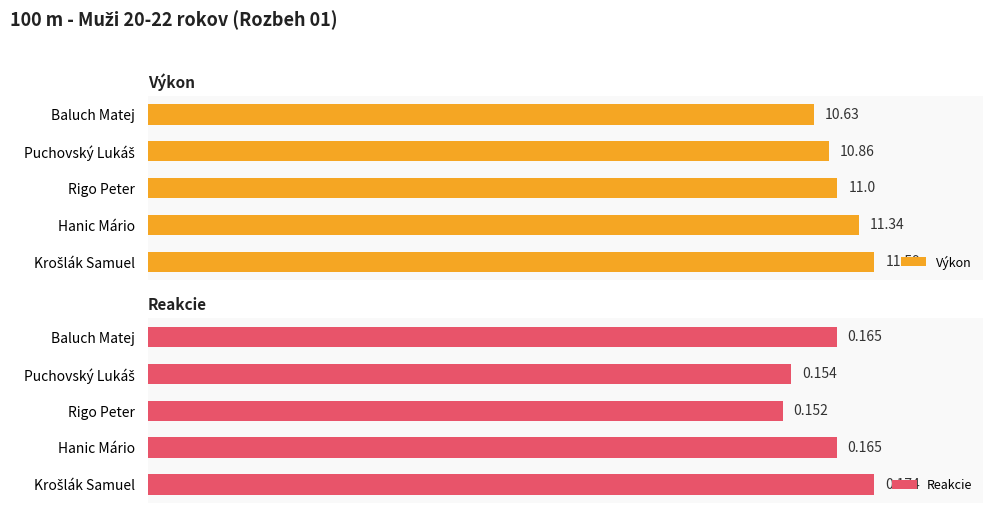

True or false: Výkon has a value of 53.6 at Baluch Matej.

False